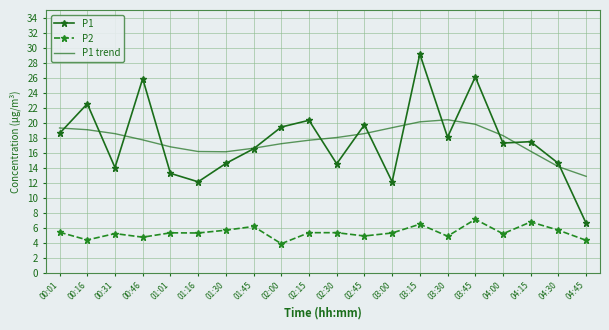

What is the maximum value shown in the chart?

29.1